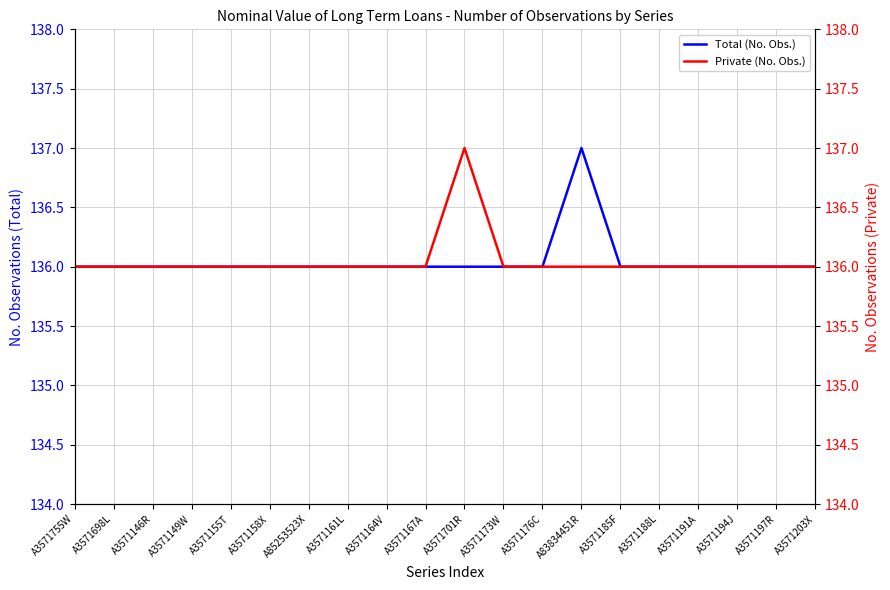

At which label does Private (No. Obs.) reach its peak?

A3571701R